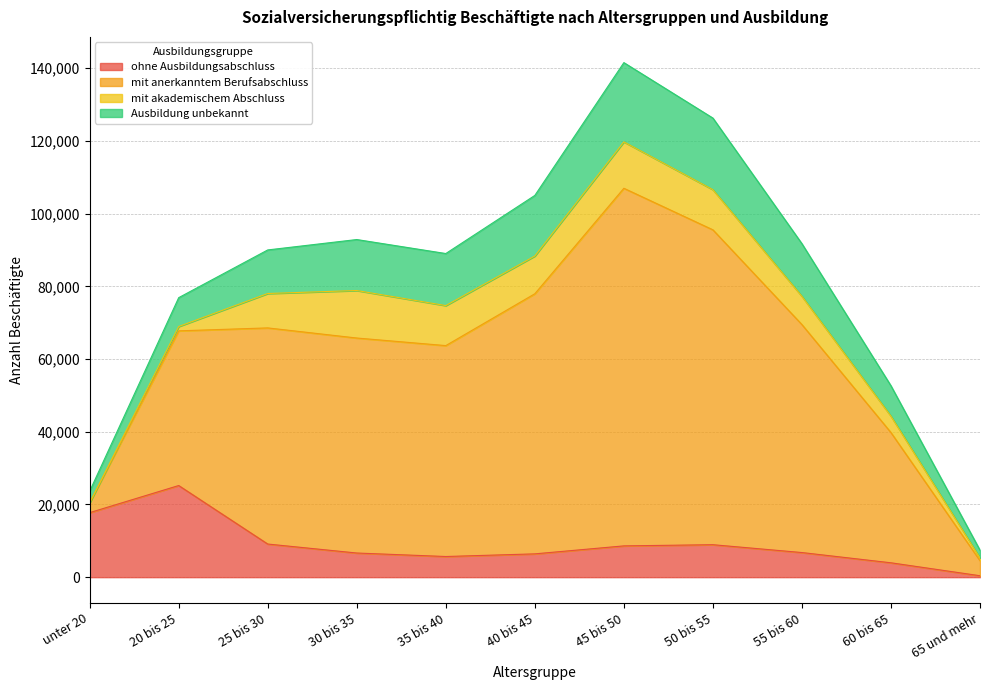

The value of ohne Ausbildungsabschluss at 50 bis 55 is 13611. True or false?

False